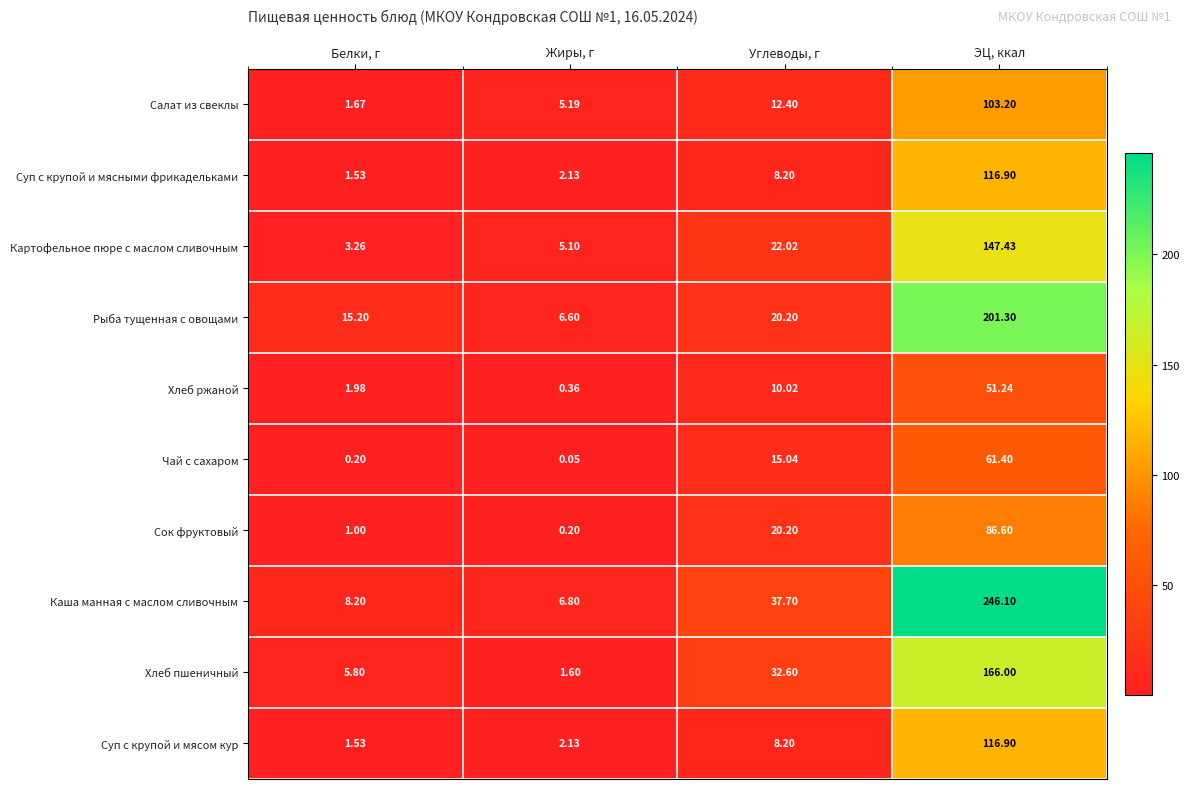

Which category has the lowest value in the Суп с крупой и мясом кур series?

Белки, г